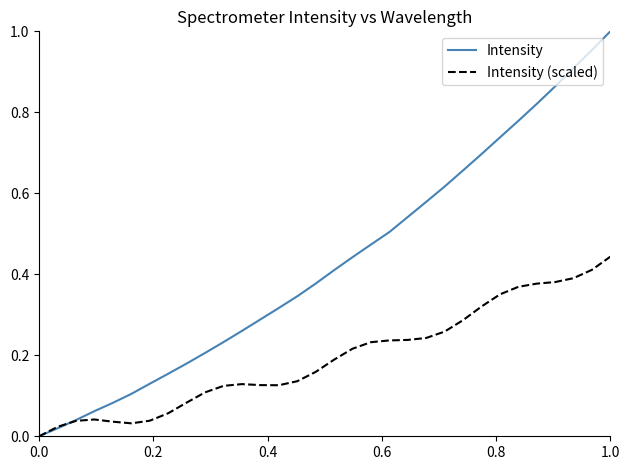

Which series has the largest total across all categories?

Intensity